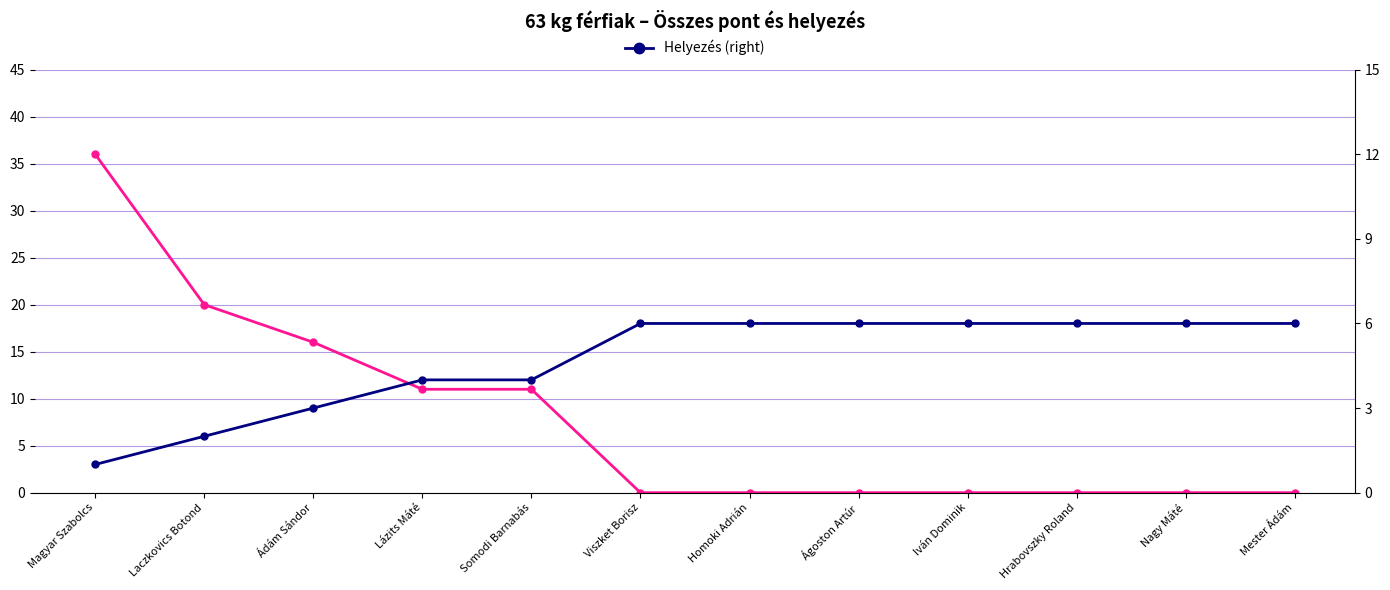

How many series are shown in this chart?

2